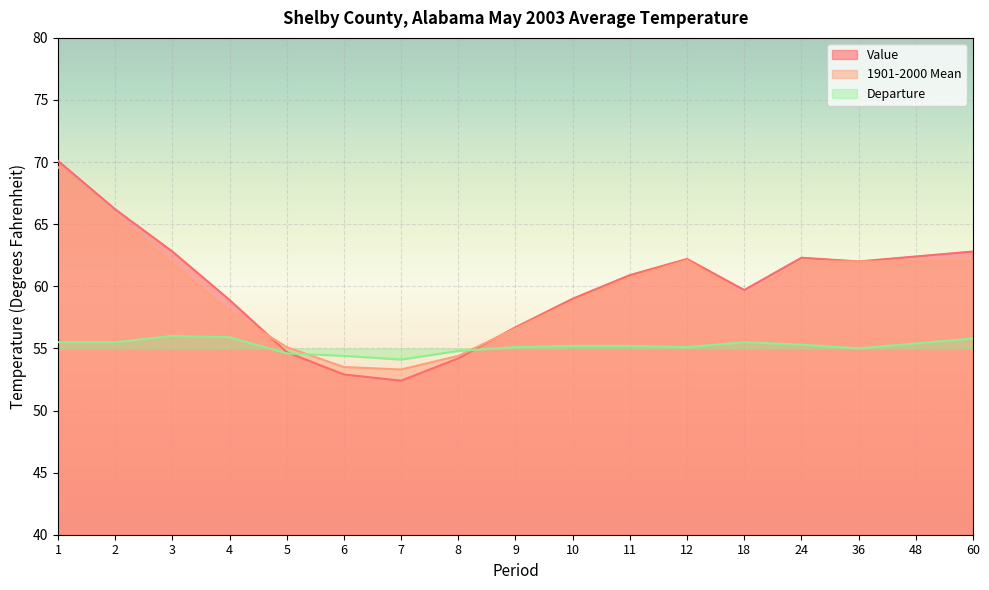

What is the difference between the highest and lowest values at 10?

3.8